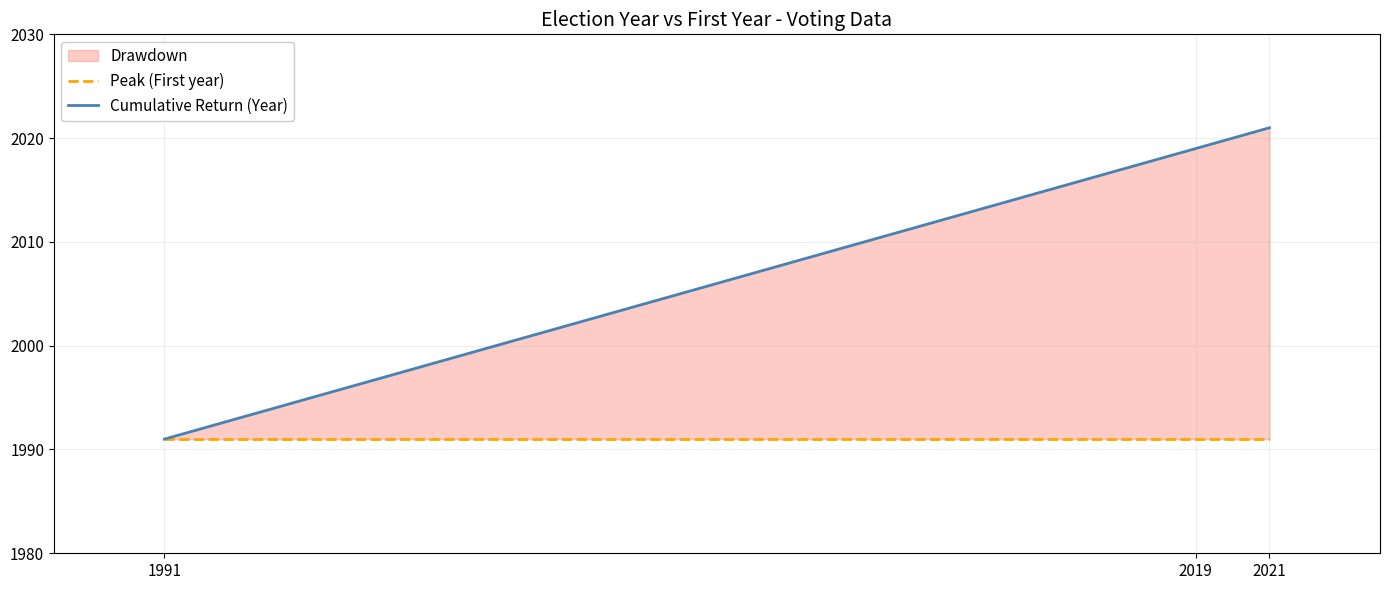

How many data points in Cumulative Return (Year) are less than 2019?

1